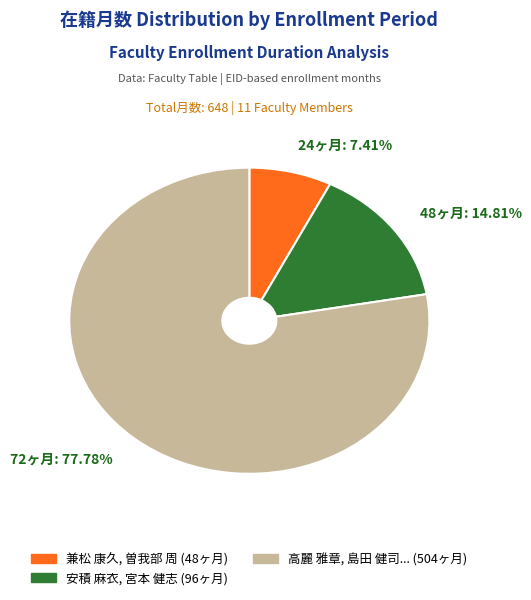

Approximately how many times larger is the value at 24ヶ月: 7.41% compared to 48ヶ月: 14.81%?

0.5